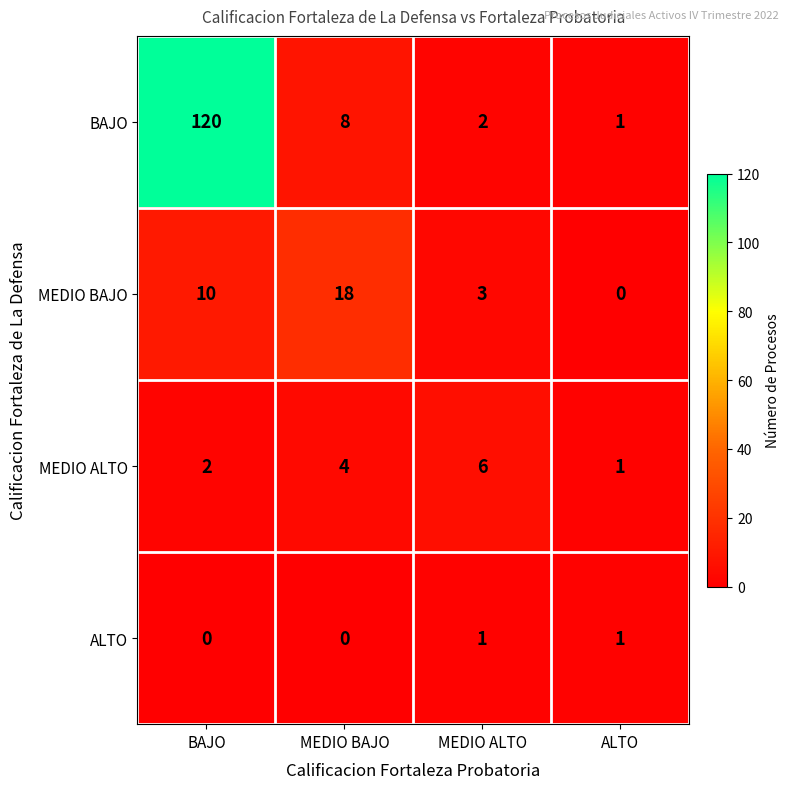

Which series has the largest total across all categories?

BAJO